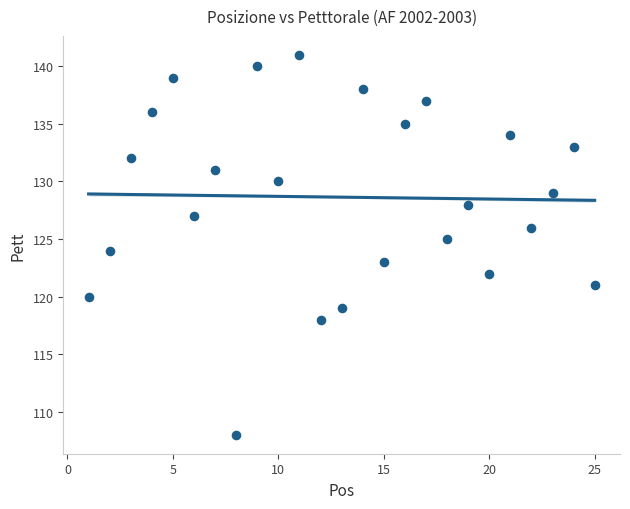

What is the range of Y values (max minus min)?

33